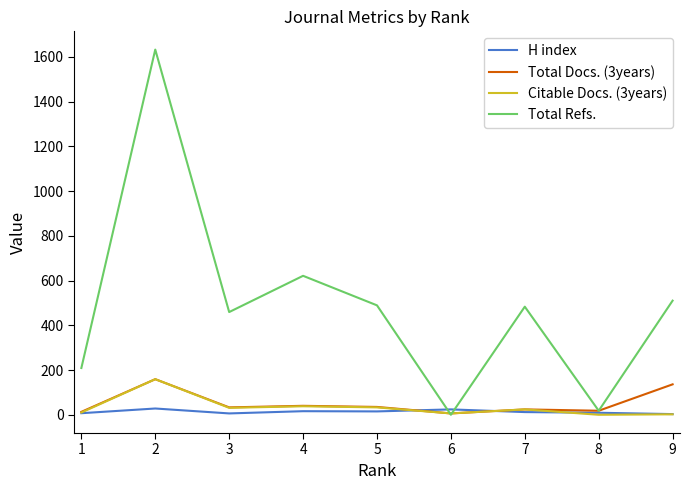

At which category is the sum across all series the highest?

2